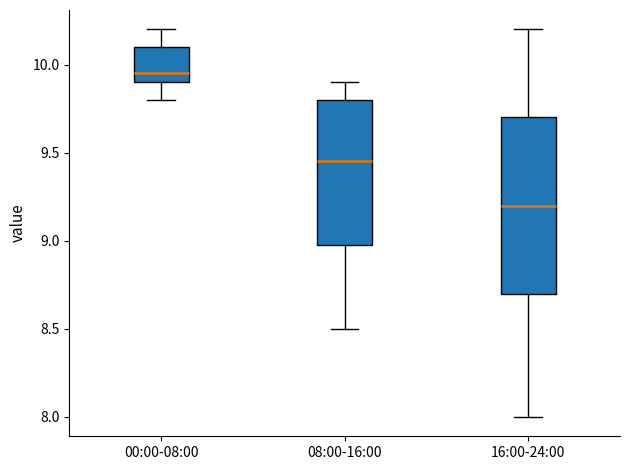

Reading left to right, read every box against the y-axis: the position of its median line, the range the box covers, and the ends of its whiskers. The values are not printed on the chart, so give them approximately, as read against the axis.

00:00-08:00: median 9.95, box 9.90 to 10.10, whiskers 9.80 to 10.20
08:00-16:00: median 9.45, box 9.00 to 9.80, whiskers 8.50 to 9.90
16:00-24:00: median 9.20, box 8.70 to 9.70, whiskers 8.00 to 10.20